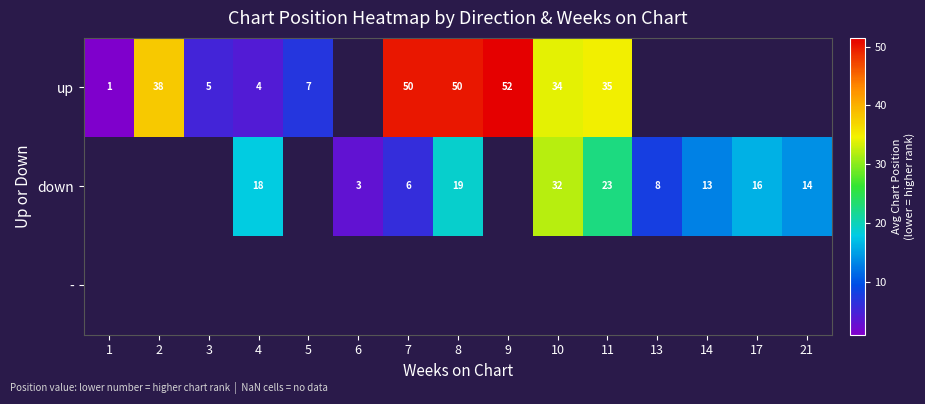

The value of down at 14 is 17. True or false?

False